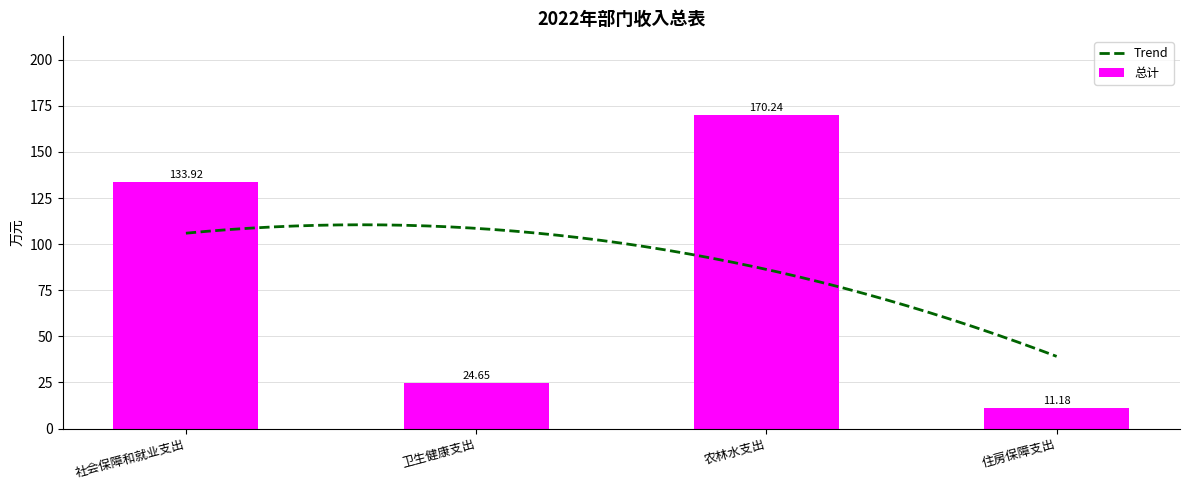

What is the sum of all values?

340.0